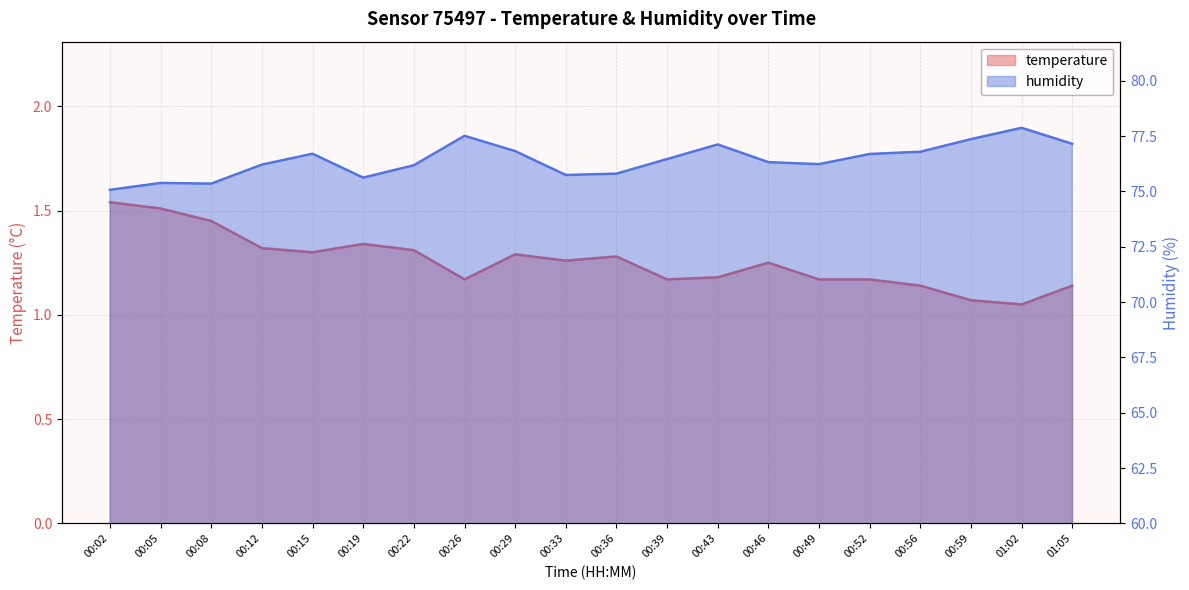

What is the value of the temperature point at the 11th from the left?

1.3